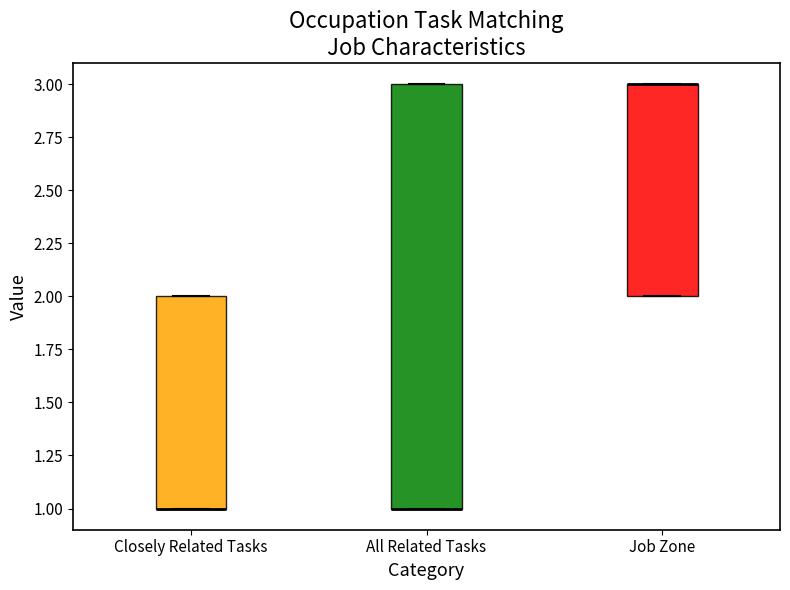

Which box is the tallest, from its lower edge to its upper edge?

All Related Tasks